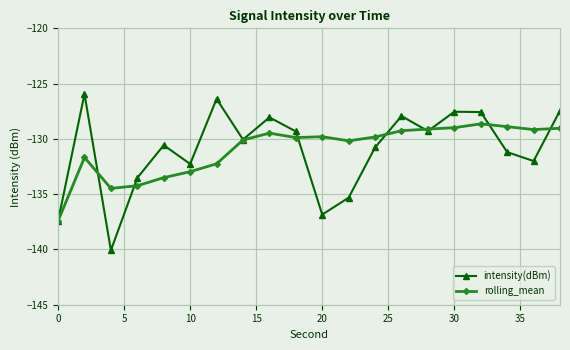

List the series in order of their peak value, highest first.

intensity(dBm), rolling_mean